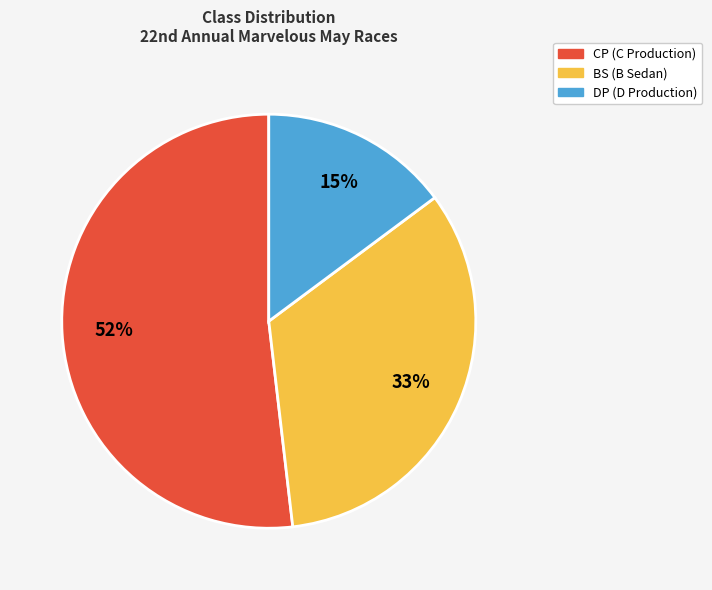

Is CP the majority of the pie?

Yes